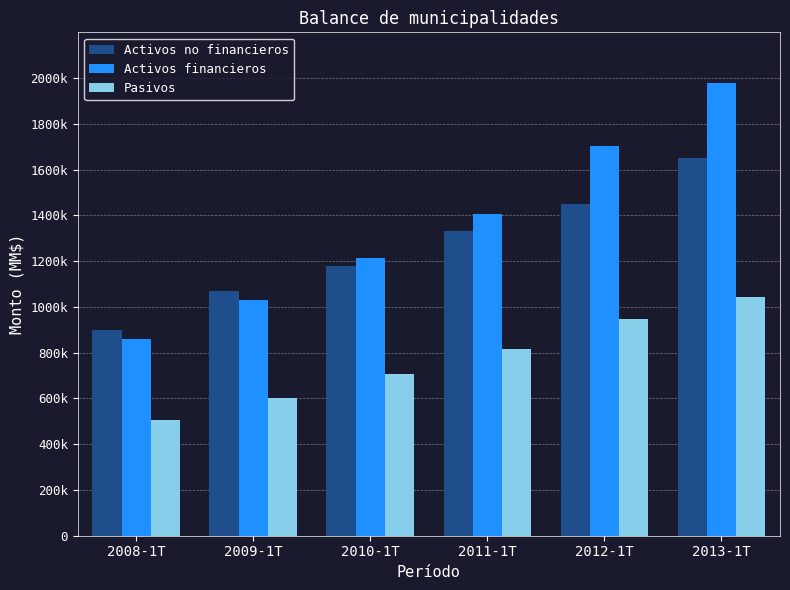

What is the value of the Activos no financieros bar at the 5th from the left?

1451132.8